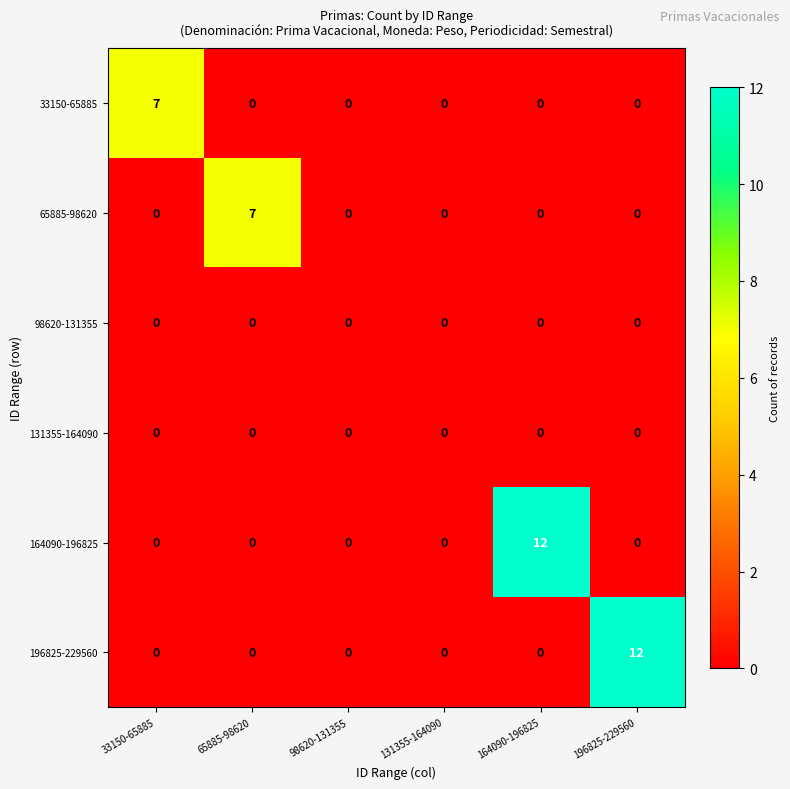

What is the total value across all series at 65885-98620?

7